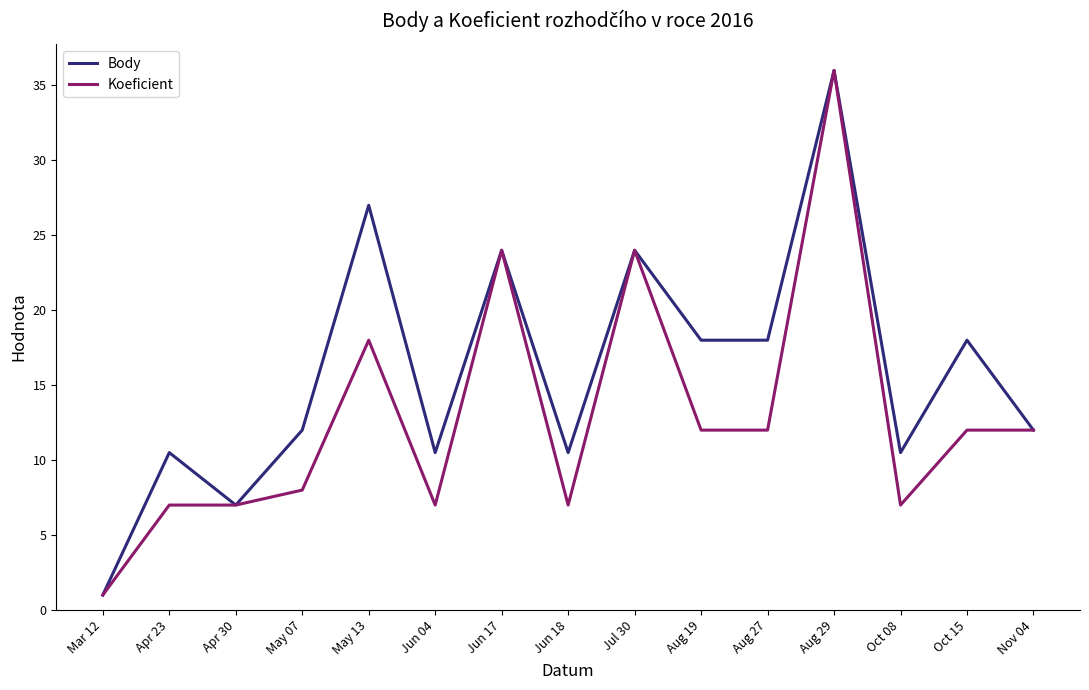

What position from the right is Apr 30?

13